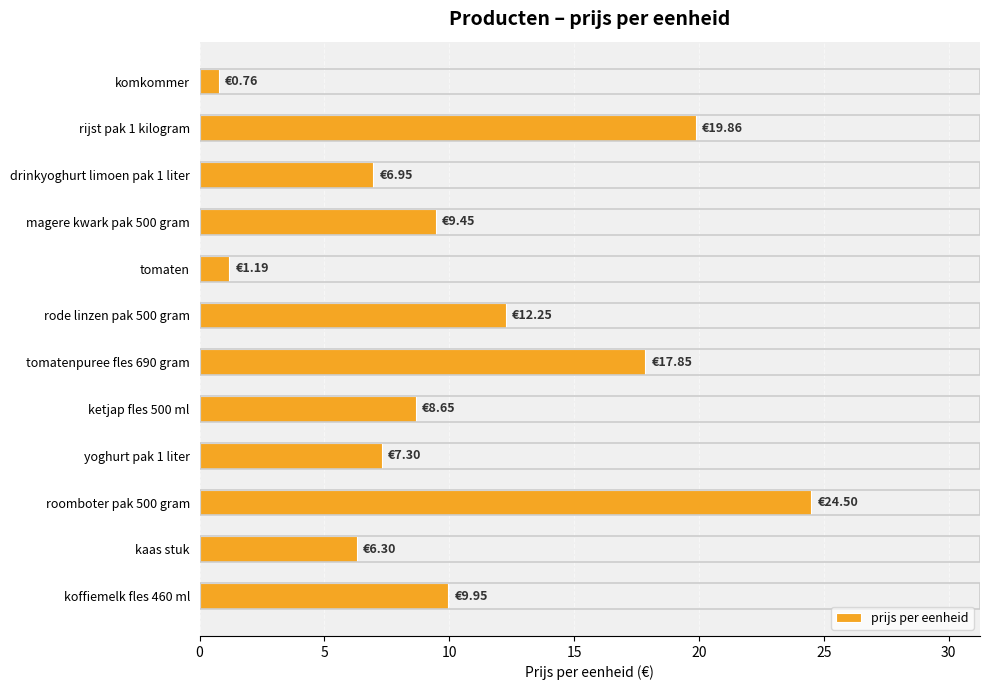

Are the bars grouped side by side (vs. stacked)?

No